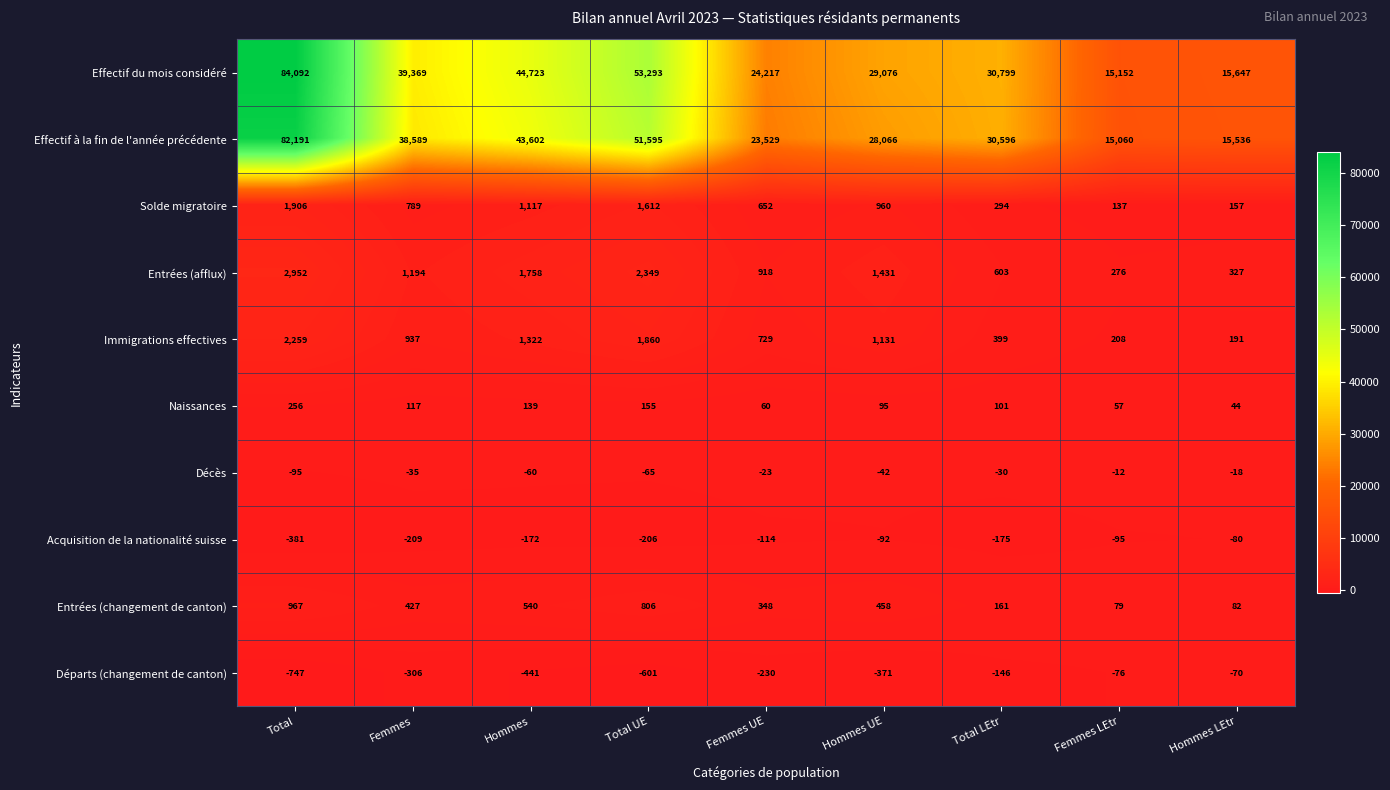

What is the average value of the Départs (changement de canton) series?

-332